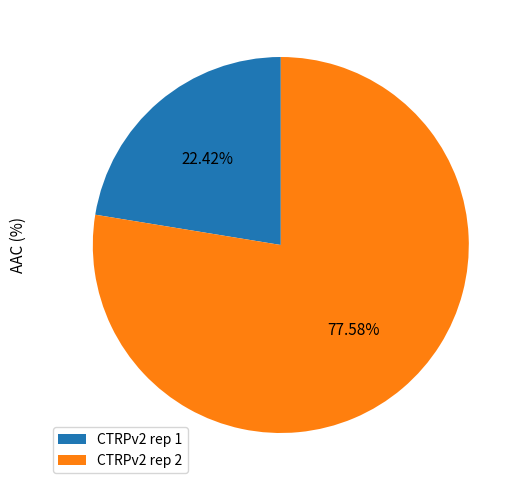

To the nearest percent, what percentage of the pie is CTRPv2 rep 1?

22%